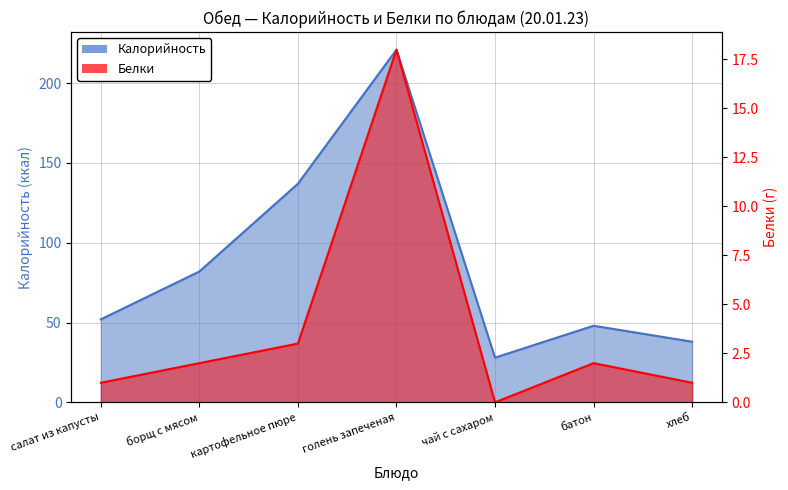

True or false: Белки has a value of 2 at хлеб.

False